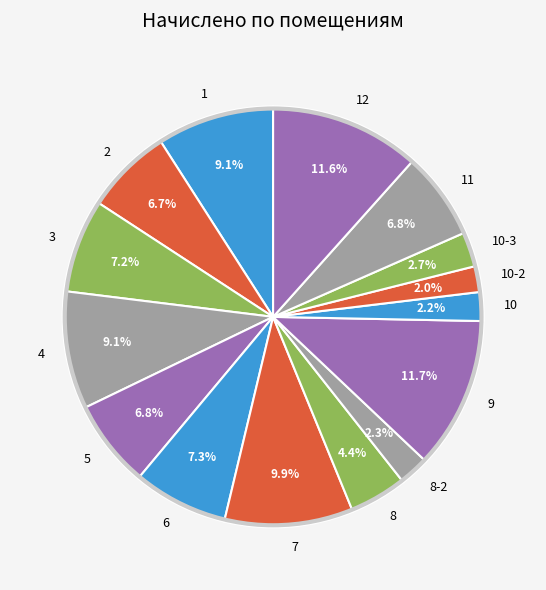

To the nearest percent, what portion does 6 represent?

7%